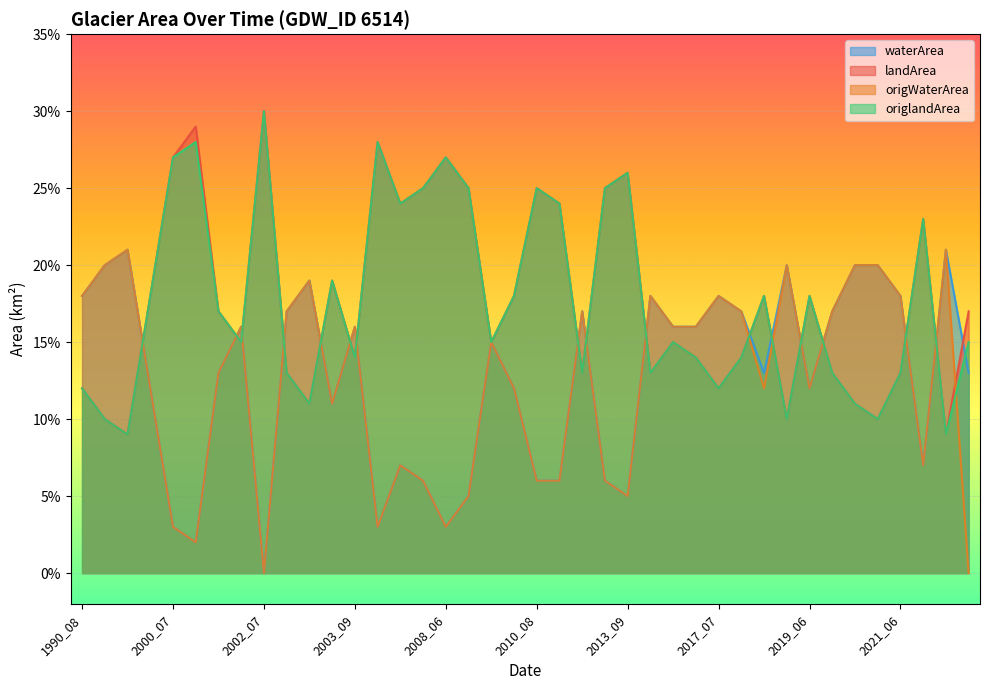

Reading right to left, what are all the values shown in this chart?

waterArea: 2015_01=0.1	2021_09=0.2	2021_08=0.1	2021_06=0.2	2021_04=0.2	2019_09=0.2	2019_08=0.2	2019_06=0.1	2019_04=0.2	2018_08=0.1	2018_07=0.2	2017_07=0.2	2017_05=0.2	2016_07=0.2	2014_07=0.2	2013_09=0.1	2013_08=0.1	2013_07=0.2	2011_08=0.1	2010_08=0.1	2009_08=0.1	2009_07=0.1	2008_08=0.1	2008_06=0.0	2007_08=0.1	2005_09=0.1	2004_07=0.0	2003_09=0.2	2003_08=0.1	2002_09=0.2	2002_08=0.2	2002_07=0.0	2001_09=0.2	2001_08=0.1	2001_07=0.0	2000_07=0.0	2000_05=0.1	1996_08=0.2	1995_07=0.2	1990_08=0.2
landArea: 2015_01=0.2	2021_09=0.1	2021_08=0.2	2021_06=0.1	2021_04=0.1	2019_09=0.1	2019_08=0.1	2019_06=0.2	2019_04=0.1	2018_08=0.2	2018_07=0.1	2017_07=0.1	2017_05=0.1	2016_07=0.1	2014_07=0.1	2013_09=0.3	2013_08=0.2	2013_07=0.1	2011_08=0.2	2010_08=0.2	2009_08=0.2	2009_07=0.1	2008_08=0.2	2008_06=0.3	2007_08=0.2	2005_09=0.2	2004_07=0.3	2003_09=0.1	2003_08=0.2	2002_09=0.1	2002_08=0.1	2002_07=0.3	2001_09=0.1	2001_08=0.2	2001_07=0.3	2000_07=0.3	2000_05=0.2	1996_08=0.1	1995_07=0.1	1990_08=0.1
origWaterArea: 2015_01=0.0	2021_09=0.2	2021_08=0.1	2021_06=0.2	2021_04=0.2	2019_09=0.2	2019_08=0.2	2019_06=0.1	2019_04=0.2	2018_08=0.1	2018_07=0.2	2017_07=0.2	2017_05=0.2	2016_07=0.2	2014_07=0.2	2013_09=0.1	2013_08=0.1	2013_07=0.2	2011_08=0.1	2010_08=0.1	2009_08=0.1	2009_07=0.1	2008_08=0.1	2008_06=0.0	2007_08=0.1	2005_09=0.1	2004_07=0.0	2003_09=0.2	2003_08=0.1	2002_09=0.2	2002_08=0.2	2002_07=0.0	2001_09=0.2	2001_08=0.1	2001_07=0.0	2000_07=0.0	2000_05=0.1	1996_08=0.2	1995_07=0.2	1990_08=0.2
origlandArea: 2015_01=0.1	2021_09=0.1	2021_08=0.2	2021_06=0.1	2021_04=0.1	2019_09=0.1	2019_08=0.1	2019_06=0.2	2019_04=0.1	2018_08=0.2	2018_07=0.1	2017_07=0.1	2017_05=0.1	2016_07=0.1	2014_07=0.1	2013_09=0.3	2013_08=0.2	2013_07=0.1	2011_08=0.2	2010_08=0.2	2009_08=0.2	2009_07=0.1	2008_08=0.2	2008_06=0.3	2007_08=0.2	2005_09=0.2	2004_07=0.3	2003_09=0.1	2003_08=0.2	2002_09=0.1	2002_08=0.1	2002_07=0.3	2001_09=0.1	2001_08=0.2	2001_07=0.3	2000_07=0.3	2000_05=0.2	1996_08=0.1	1995_07=0.1	1990_08=0.1